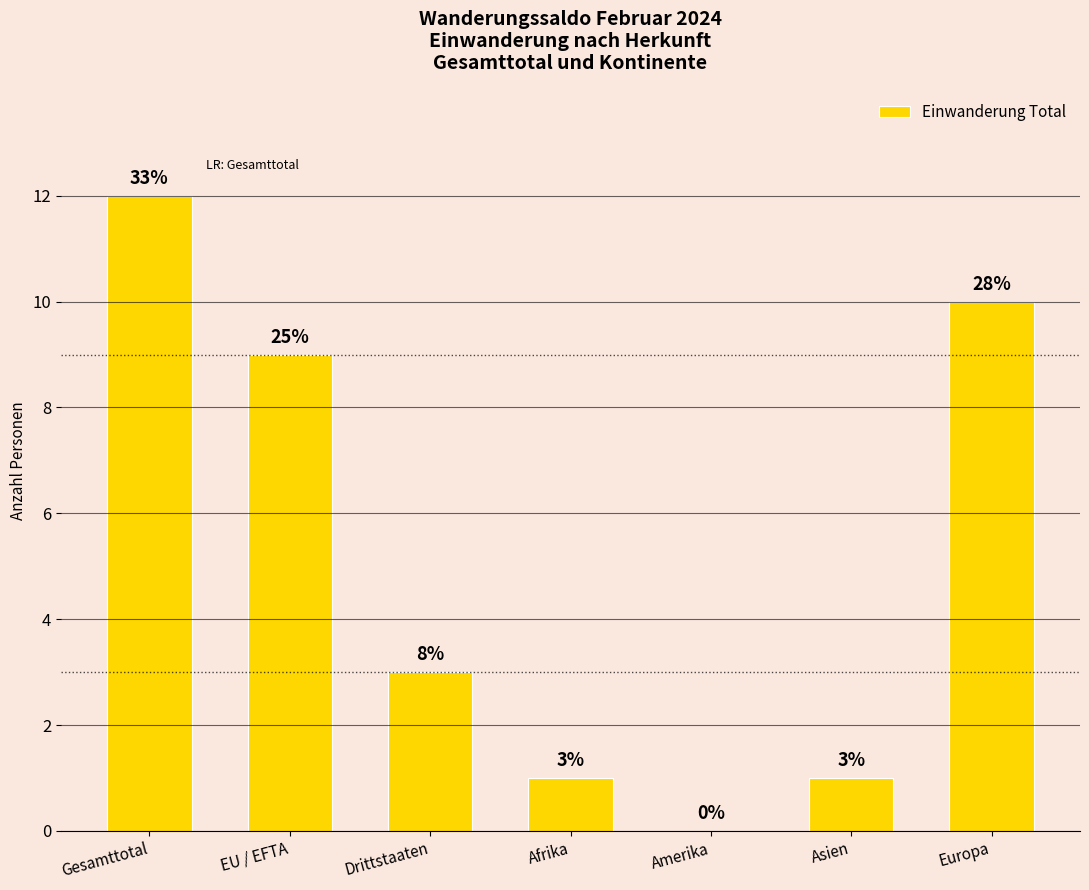

List the labels in order of value, smallest first.

Amerika, Afrika, Asien, Drittstaaten, EU / EFTA, Europa, Gesamttotal